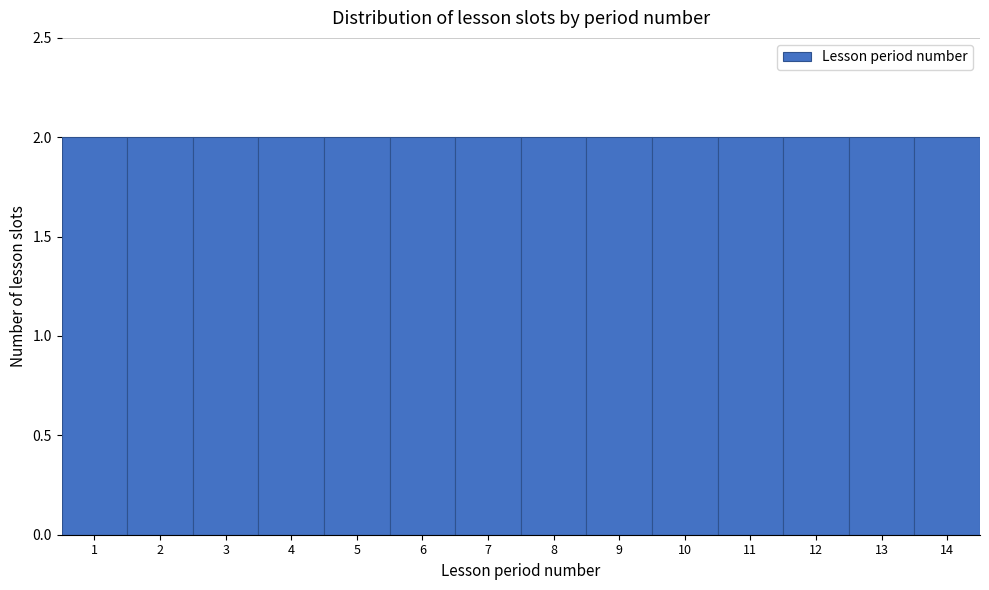

How tall is the bar that spans 8.5 to 9.5 on the x-axis? The values are not printed on the chart, so give them approximately, as read against the axis.

2